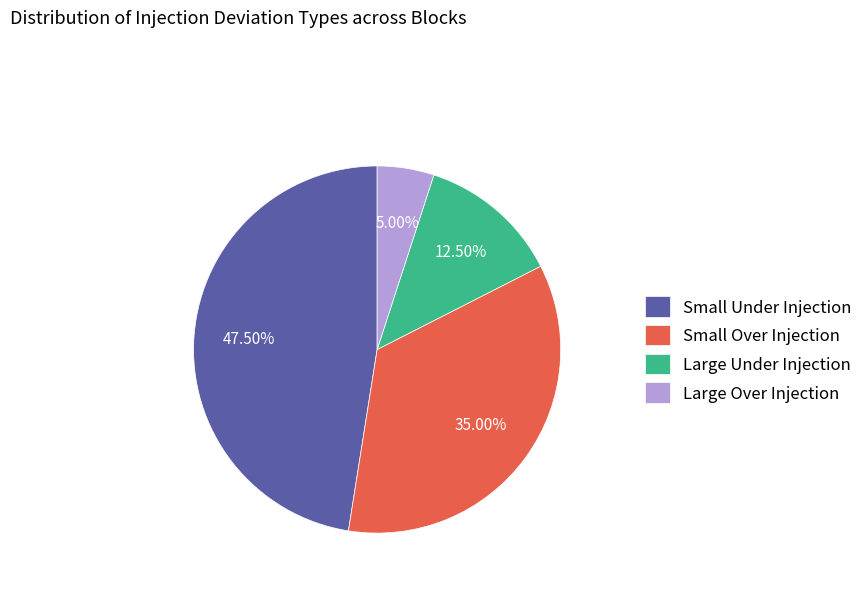

To the nearest percent, what is the average slice percentage?

25%